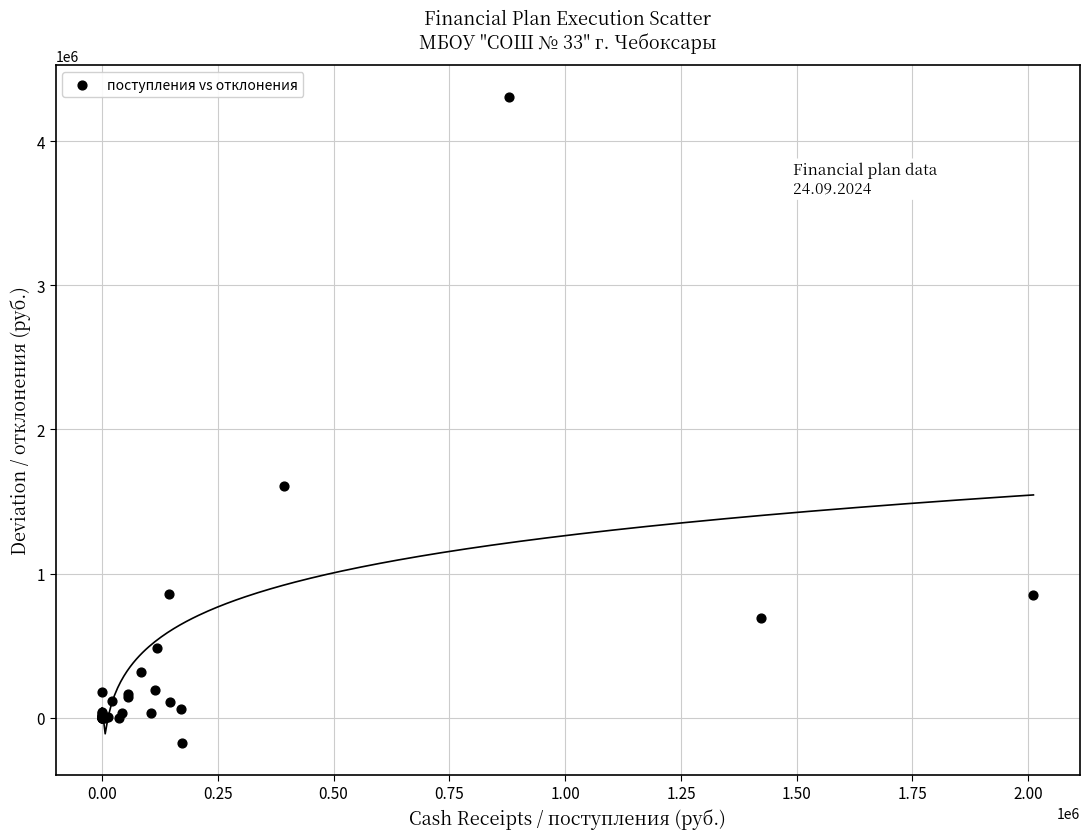

What Y value in the scatter plot is closest to 2065391?

1606219.1